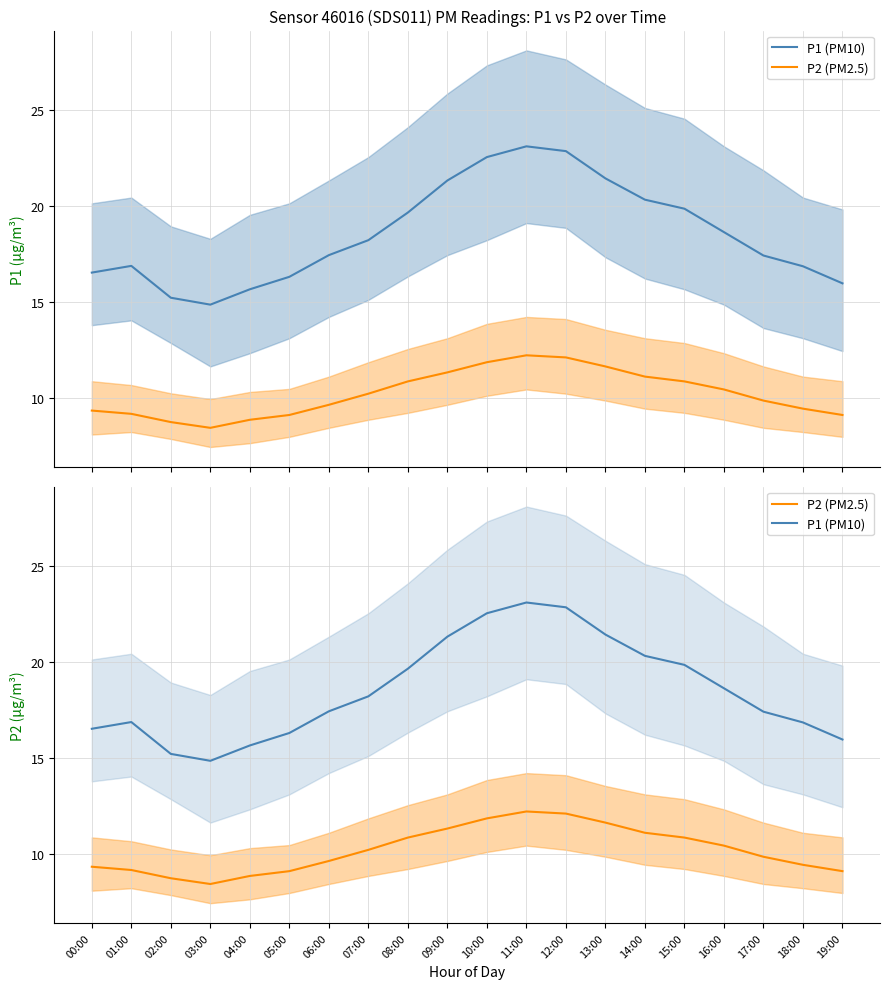

At which label is P2 (PM2.5) closest to 10?

17:00